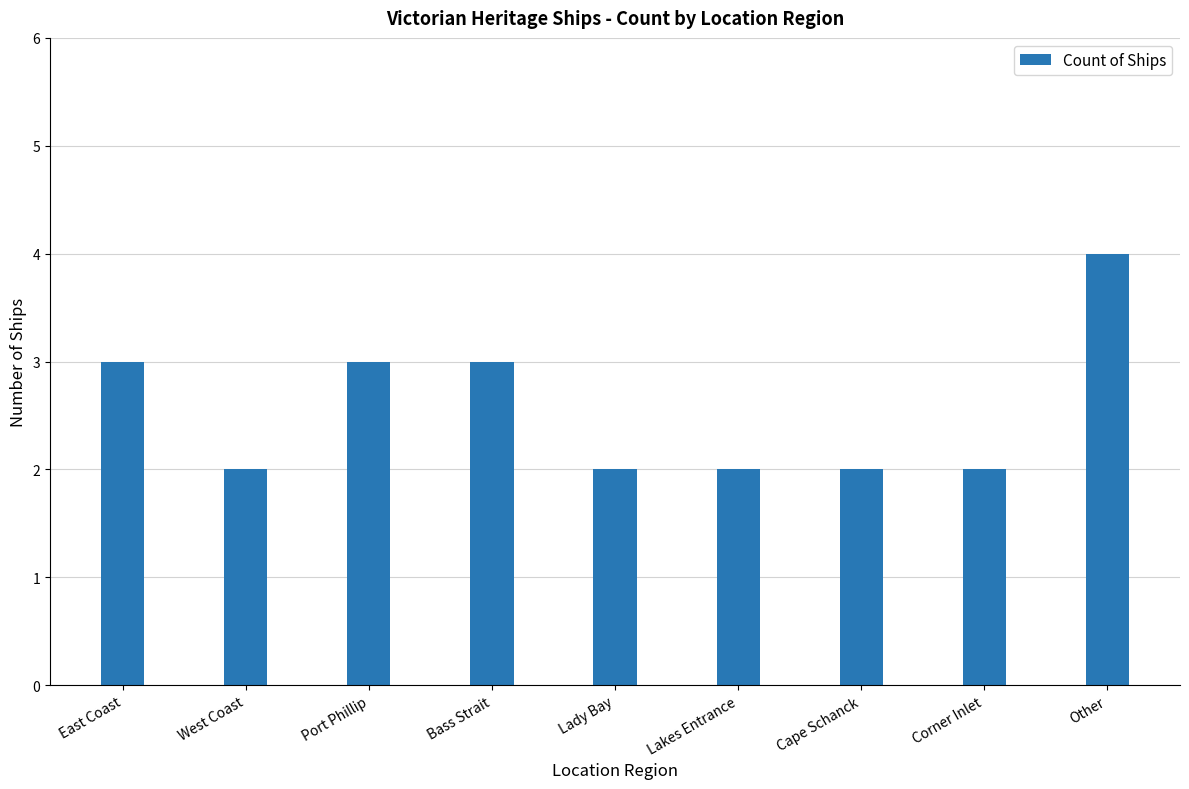

What is the average value?

3